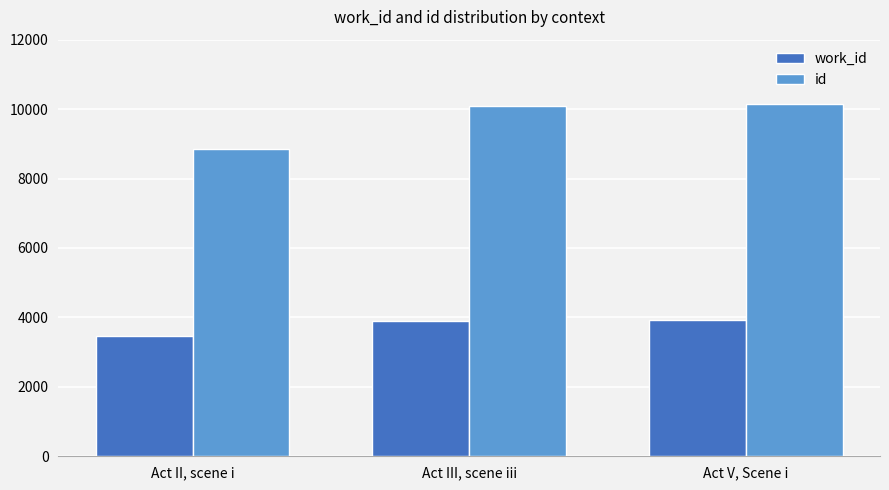

True or false: id has a value of 10103 at Act III, scene iii.

True